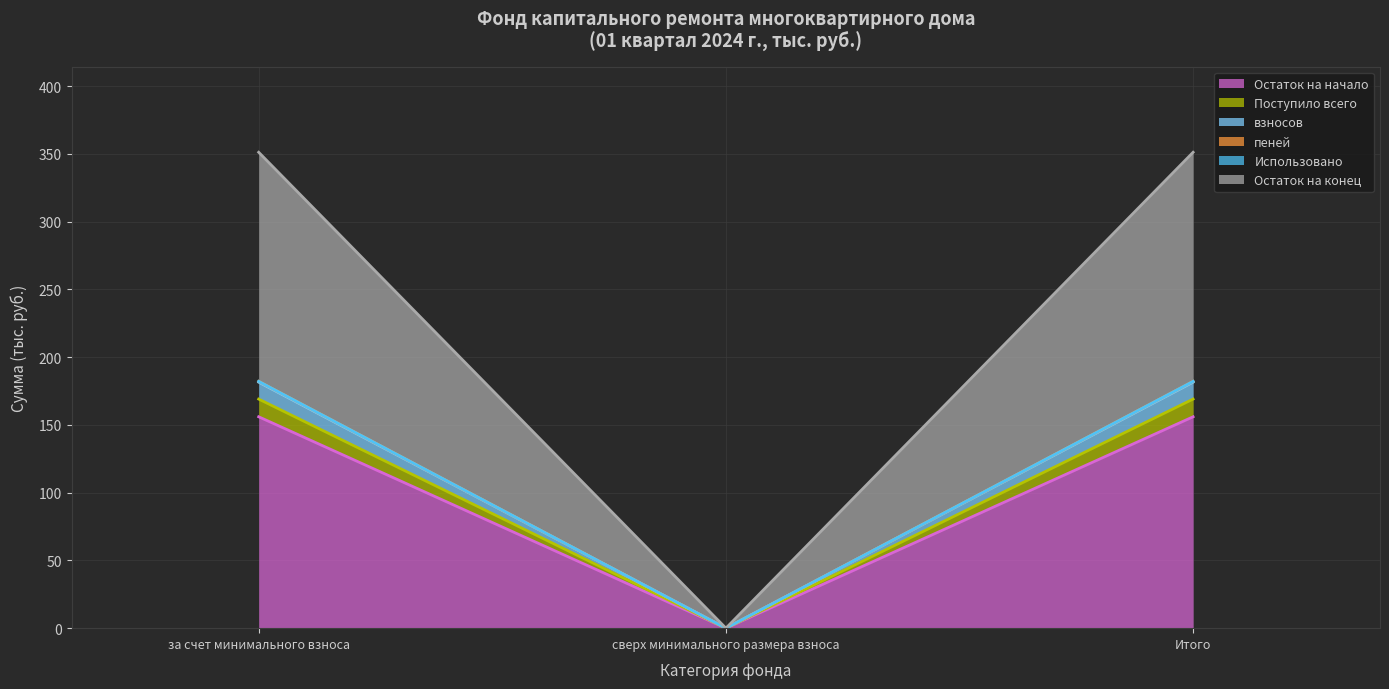

Which category has the lowest value in the Остаток на начало series?

сверх минимального размера взноса